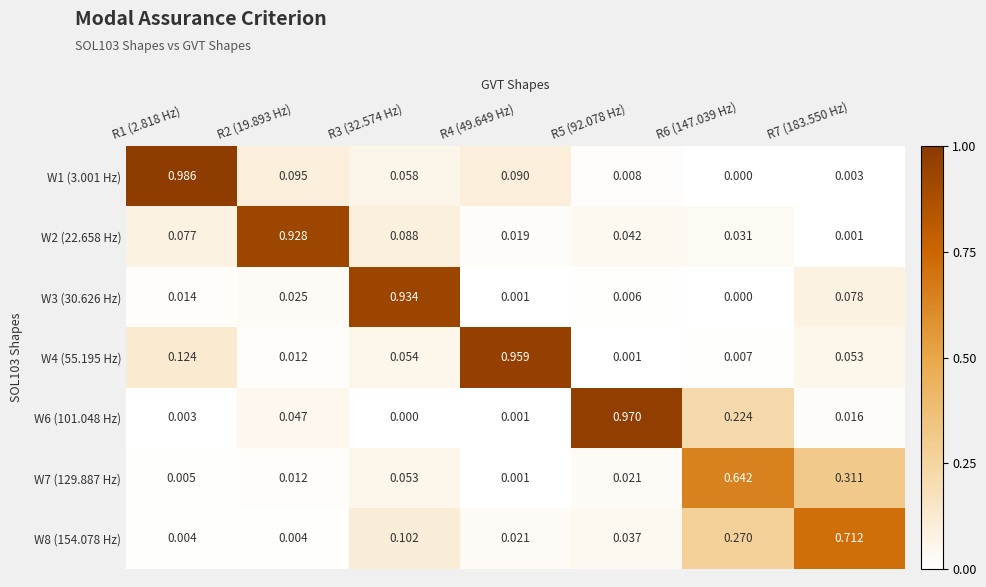

Is the value of W6 (101.048 Hz) at R5 (92.078 Hz) greater than the value of W4 (55.195 Hz) at R2 (19.893 Hz)?

Yes